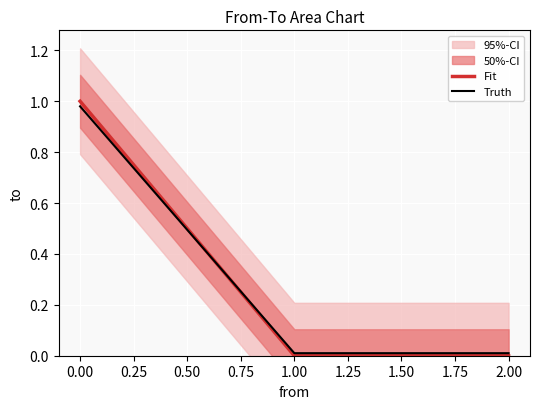

What is the greatest value displayed?

1.0